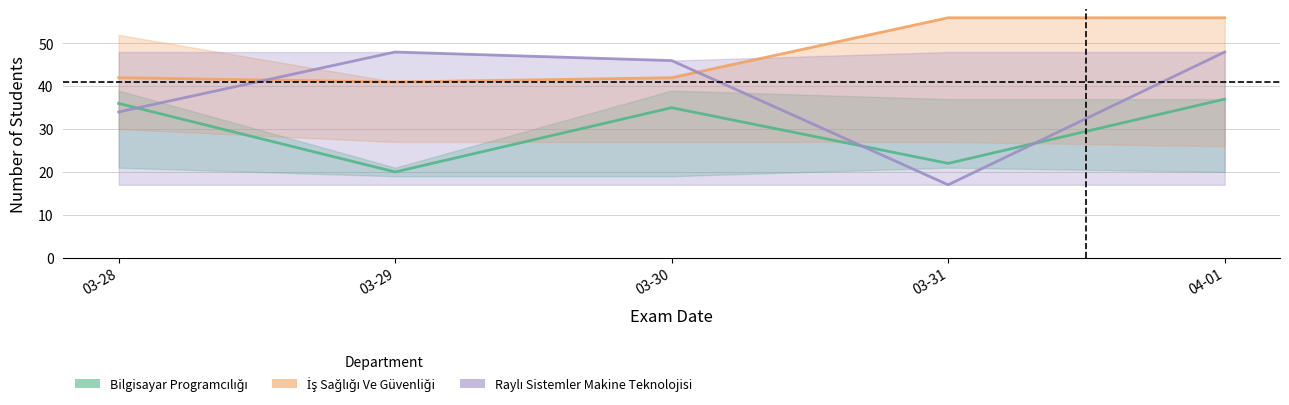

What is the difference between the İş Sağlığı Ve Güvenliği values at 03-30 and 03-31?

14